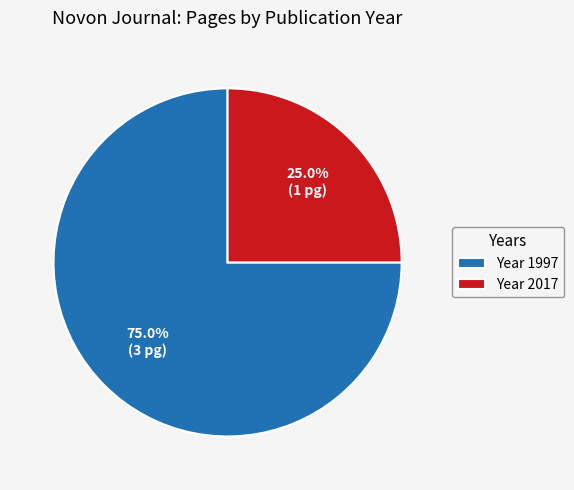

Which category accounts for the majority?

Year 1997